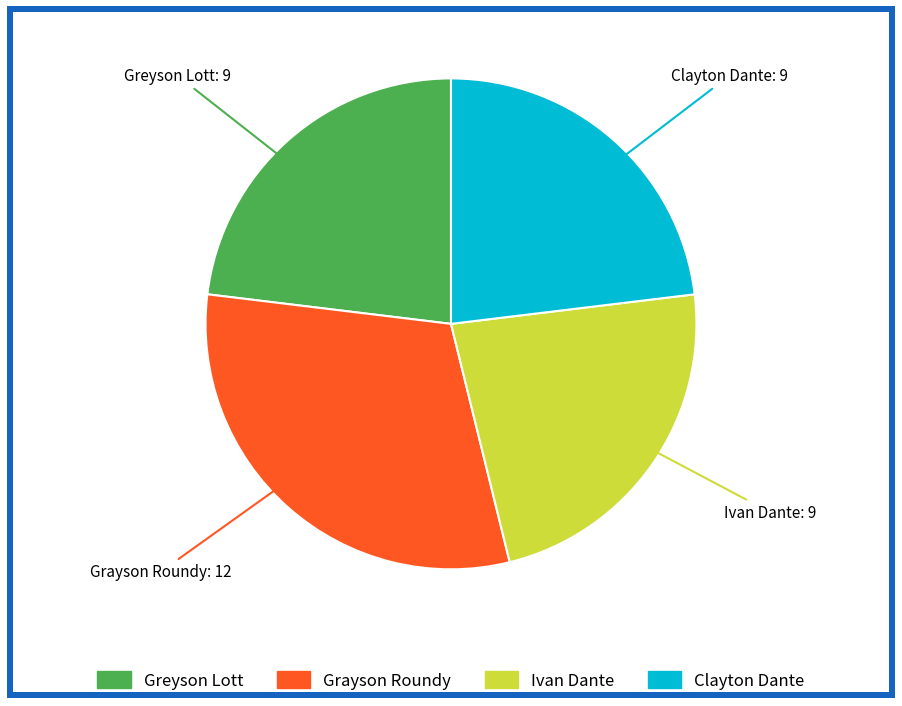

True or false: Greyson Lott: 9 accounts for 36% of the total.

False